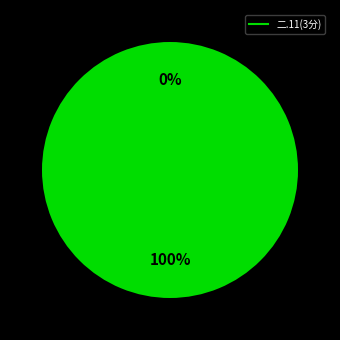

The 2020034183 slice represents 89% of the pie. True or false?

False